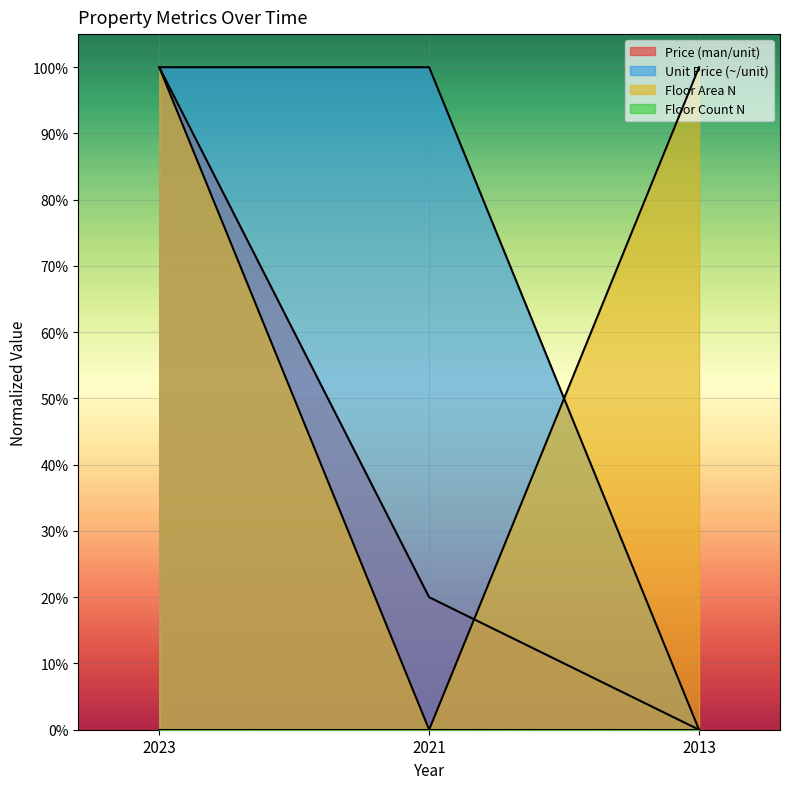

Does the chart display data point markers on the line(s)?

No